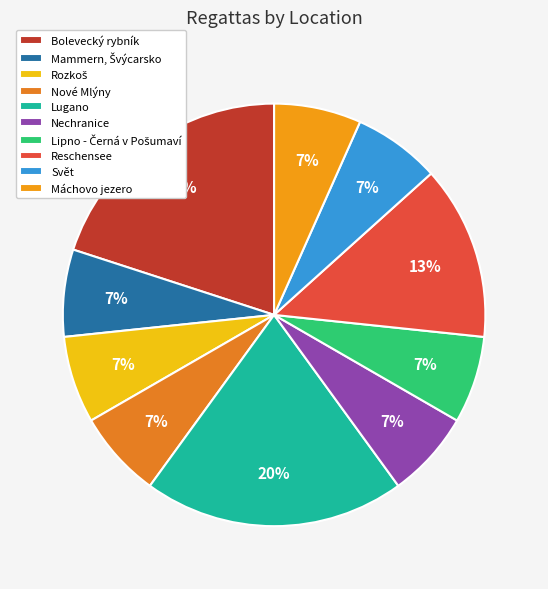

How many segments does this pie chart have?

10